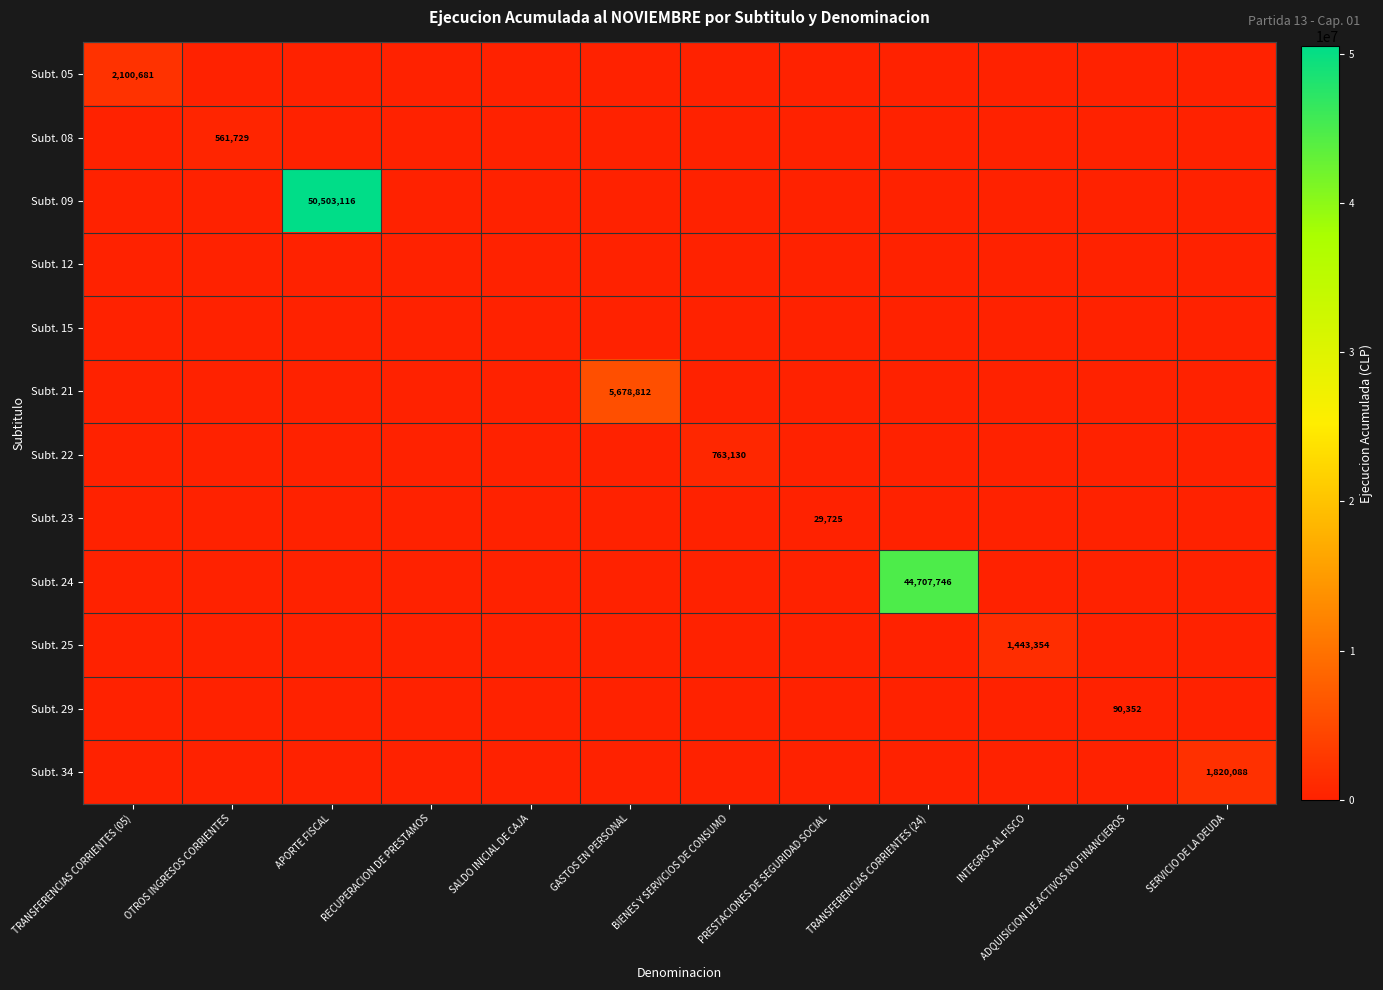

What is the spread (max minus min) of values at TRANSFERENCIAS CORRIENTES (05)?

2100681